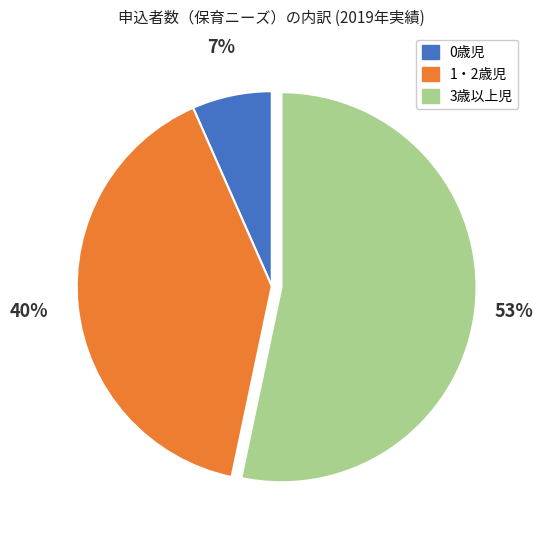

What is the largest slice in the pie chart?

3歳以上児